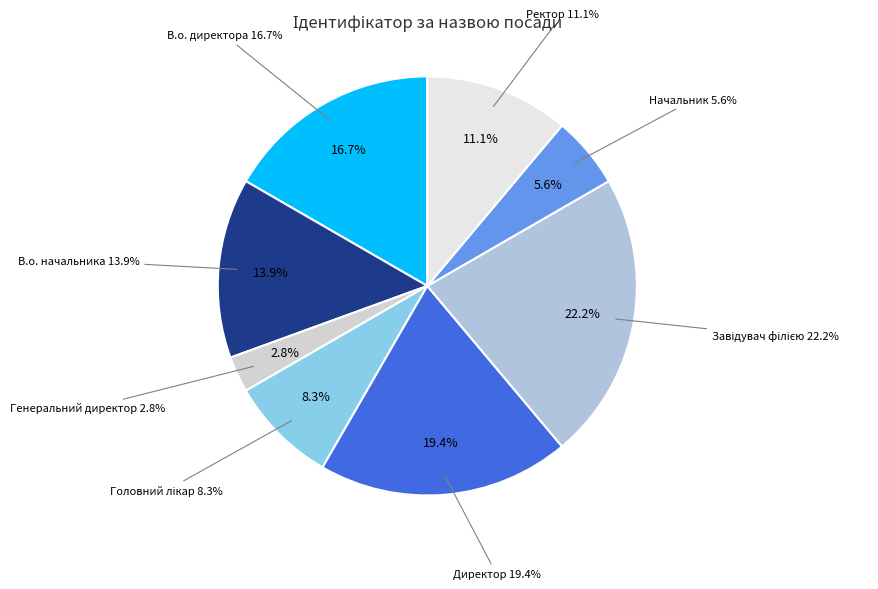

How many slices are in this pie chart?

8